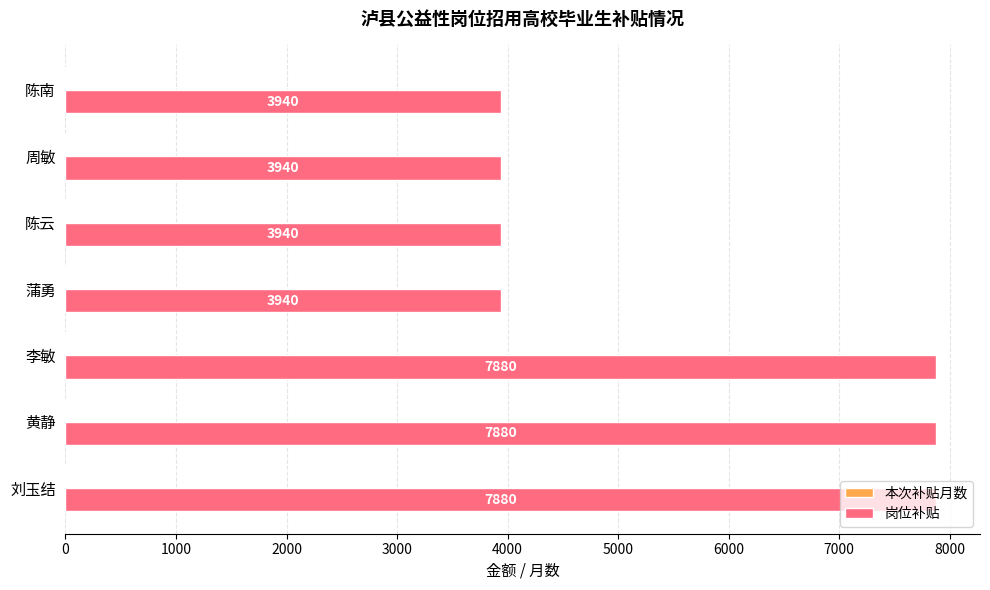

What is the total value across all series at 陈云?

3942